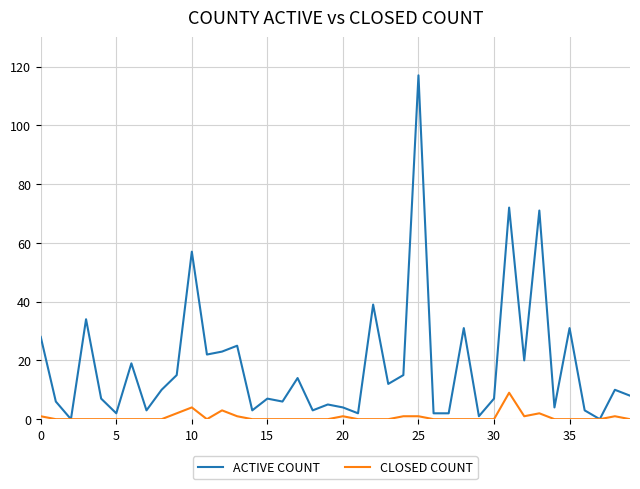

Rank the series by their maximum value, from highest to lowest.

ACTIVE COUNT, CLOSED COUNT